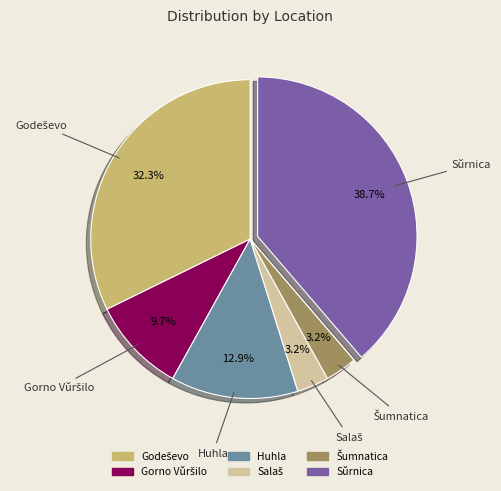

The Sŭrnica slice represents 24% of the pie. True or false?

False